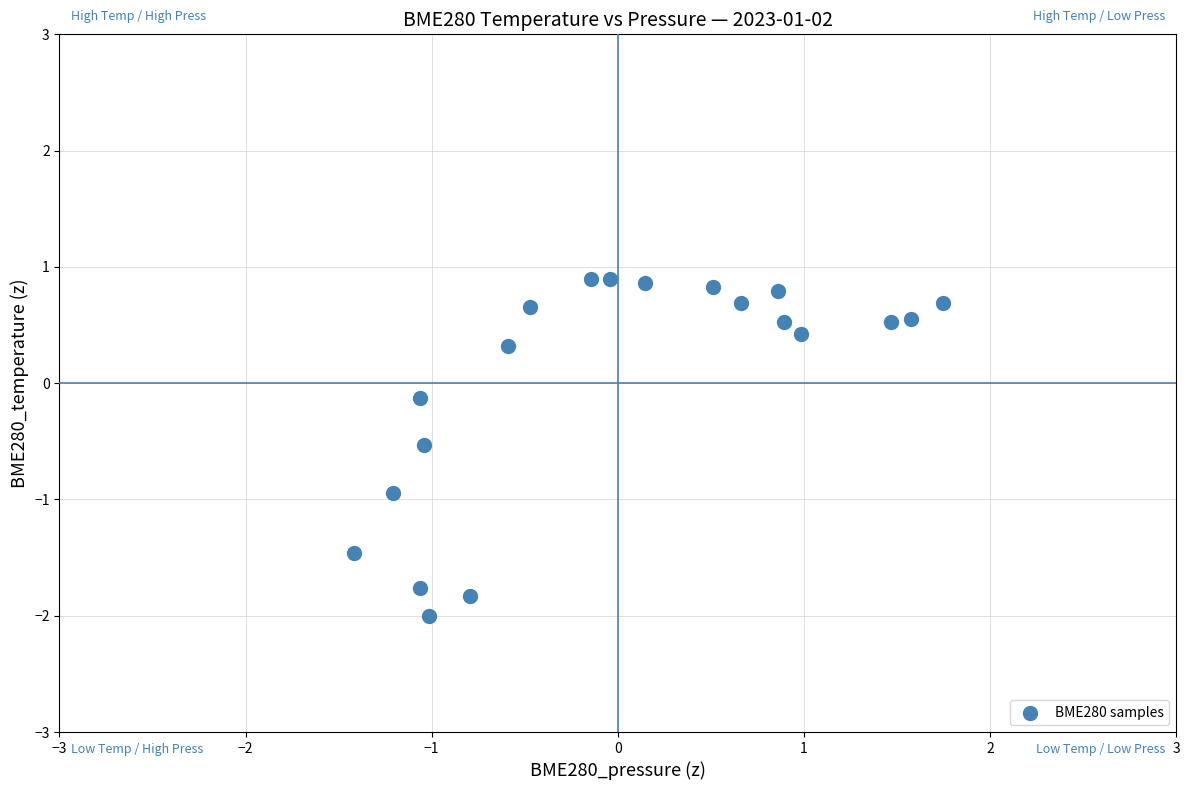

What is the range of Y values (max minus min)?

2.9